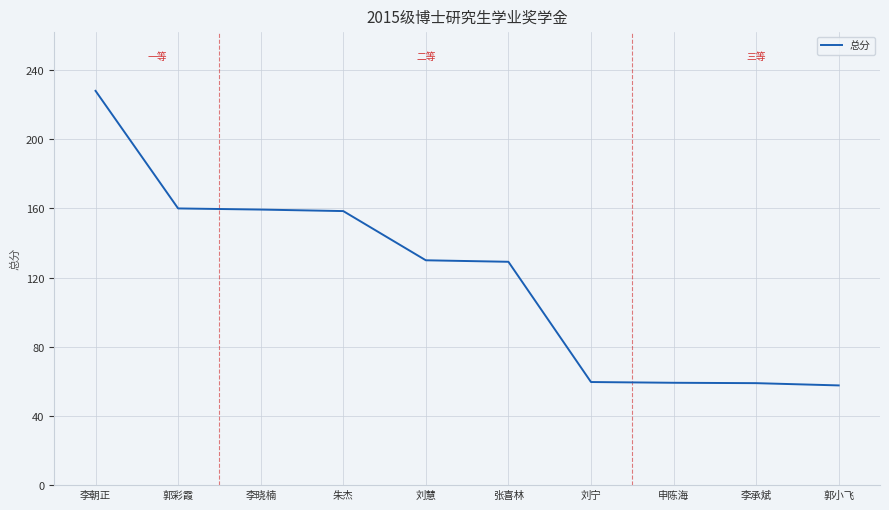

What is the sum of all values?

1200.2